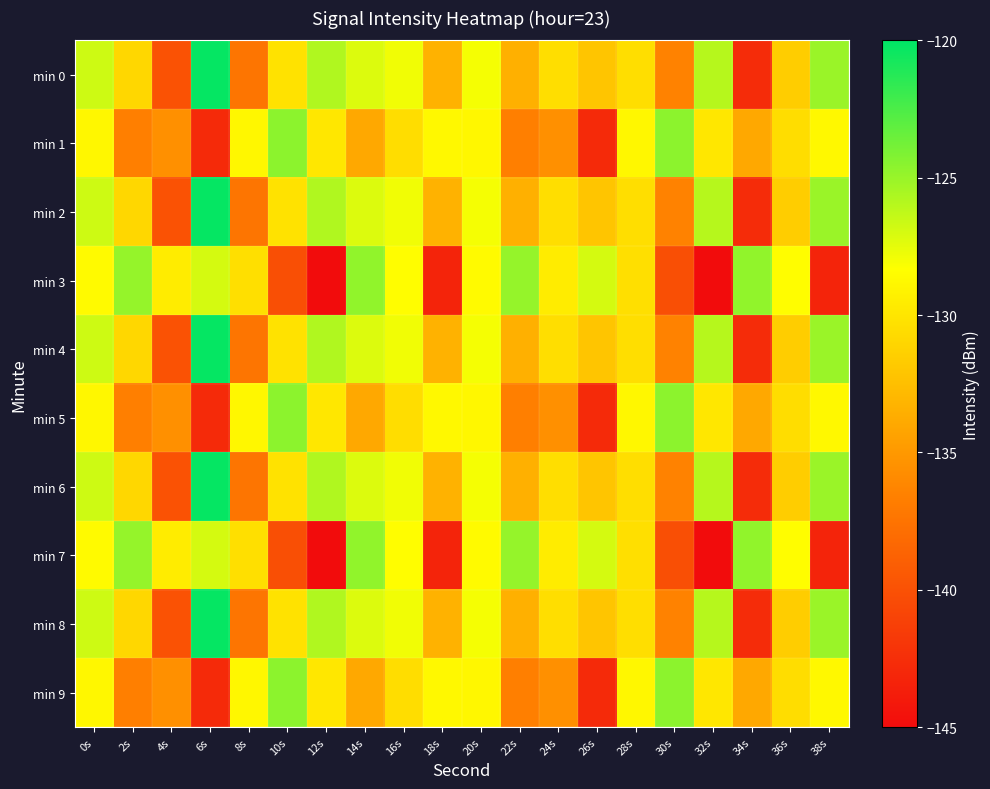

At which category is the sum across all series the highest?

0s